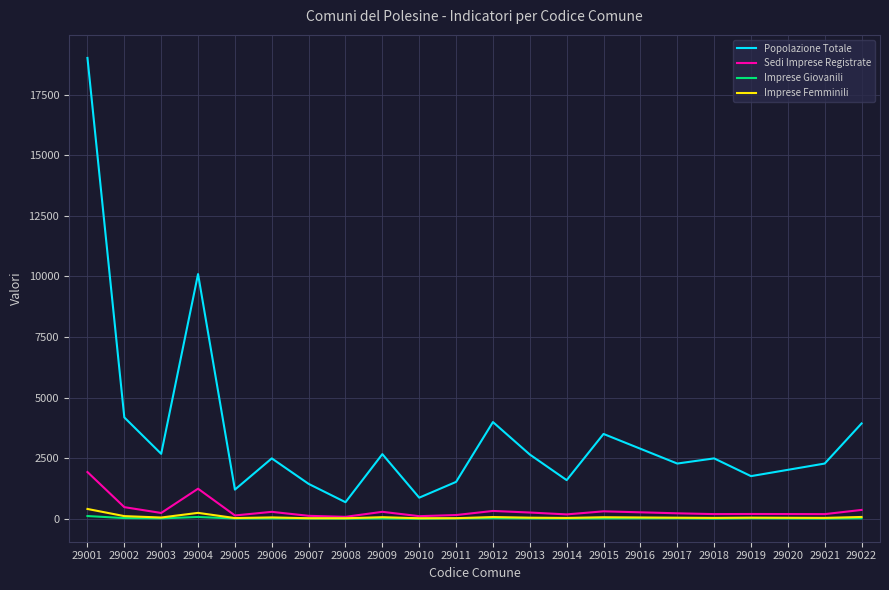

True or false: Popolazione Totale and Sedi Imprese Registrate cross at least once.

False